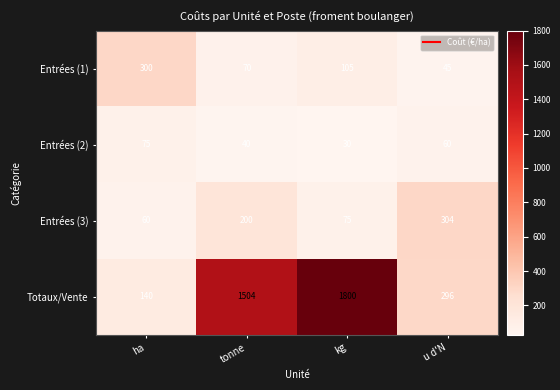

What is the difference between the Entrées (2) values at kg and u d'N?

30